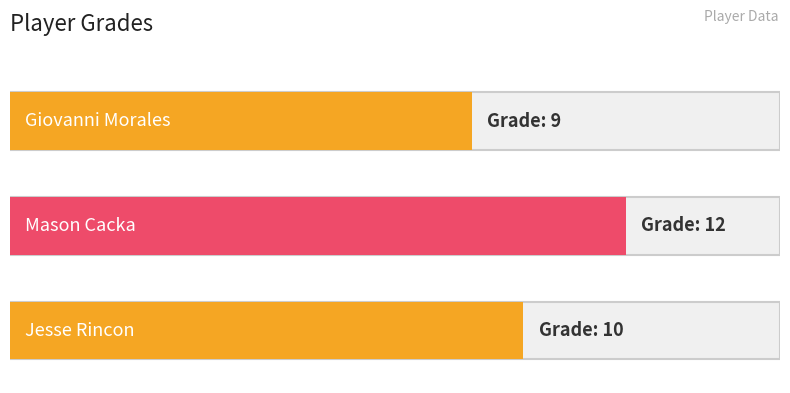

What is the approximate value at Jesse Rincon?

10